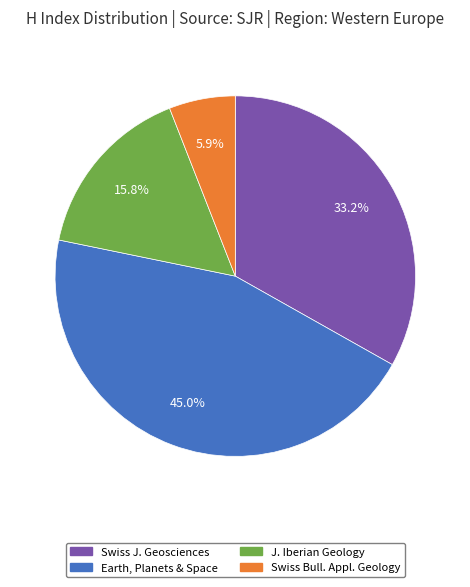

How many segments does this pie chart have?

4